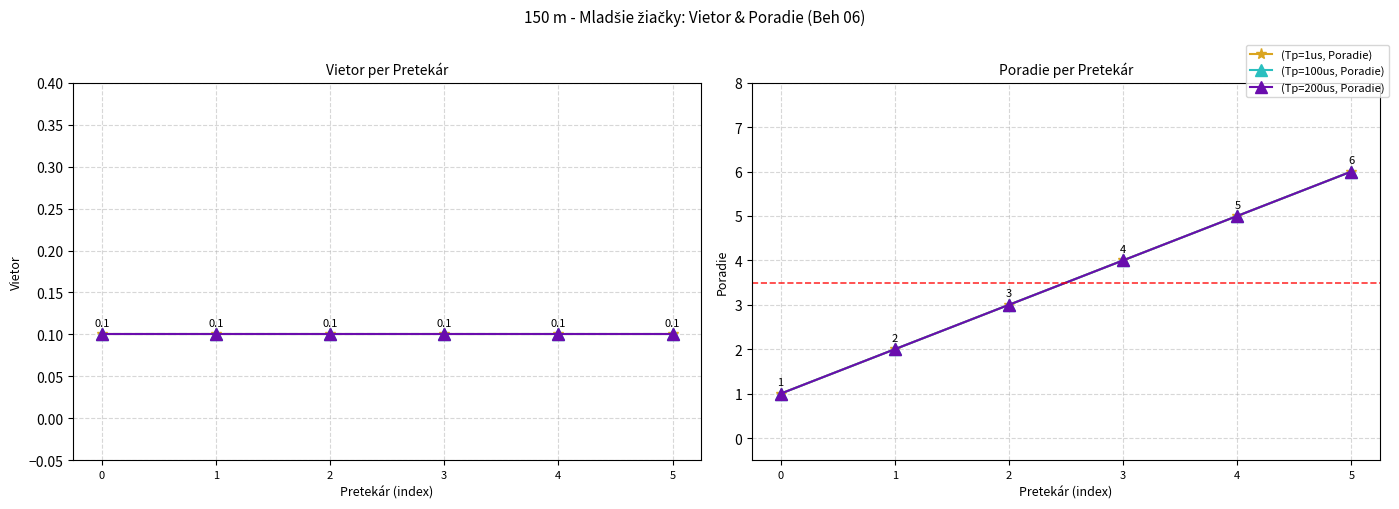

What is the value of the Vietor (purple) point at the 2nd from the left?

0.1